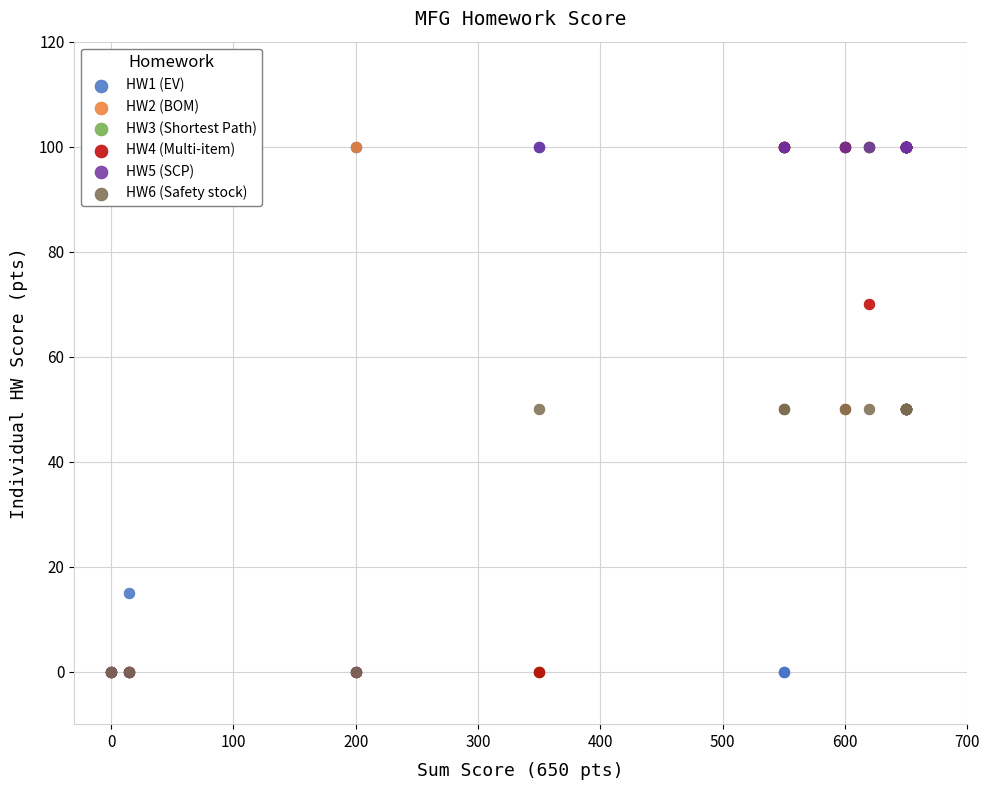

What are all the series names shown in the legend?

HW1 (EV), HW2 (BOM), HW3 (Shortest Path), HW4 (Multi-item), HW5 (SCP), HW6 (Safety stock)